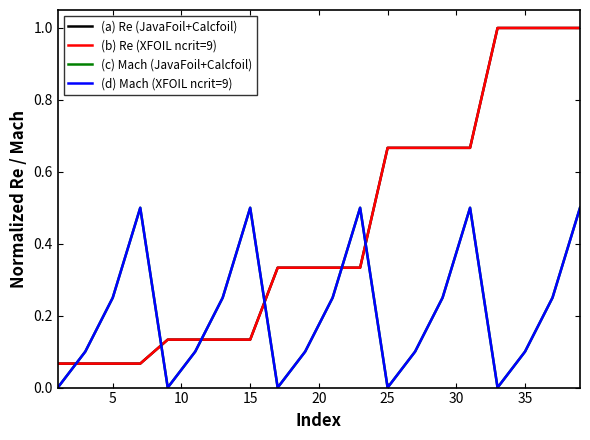

How many times do (a) Re (JavaFoil+Calcfoil) and (d) Mach (XFOIL ncrit=9) cross each other?

6